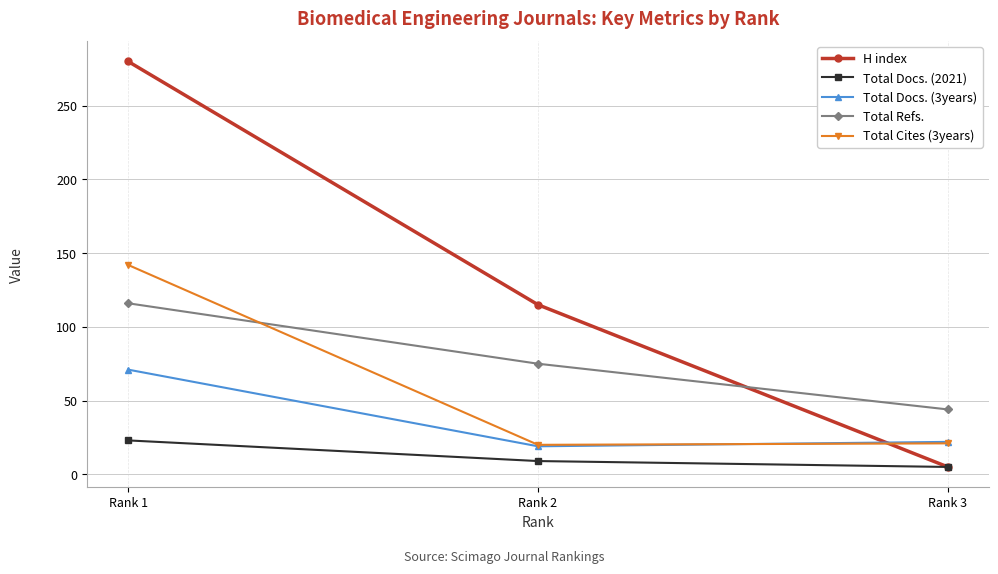

Does the chart display data point markers on the line(s)?

Yes